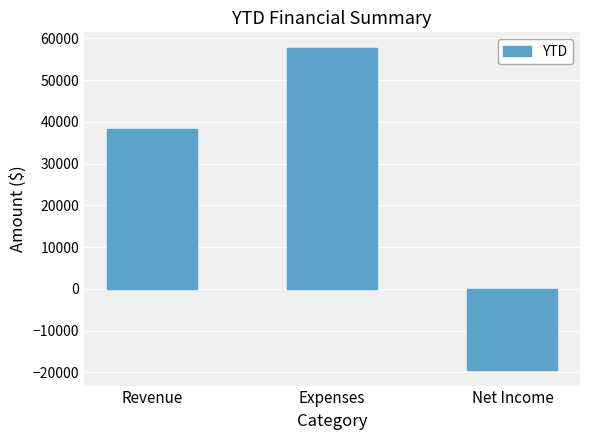

What is the sum of all values?

76527.6